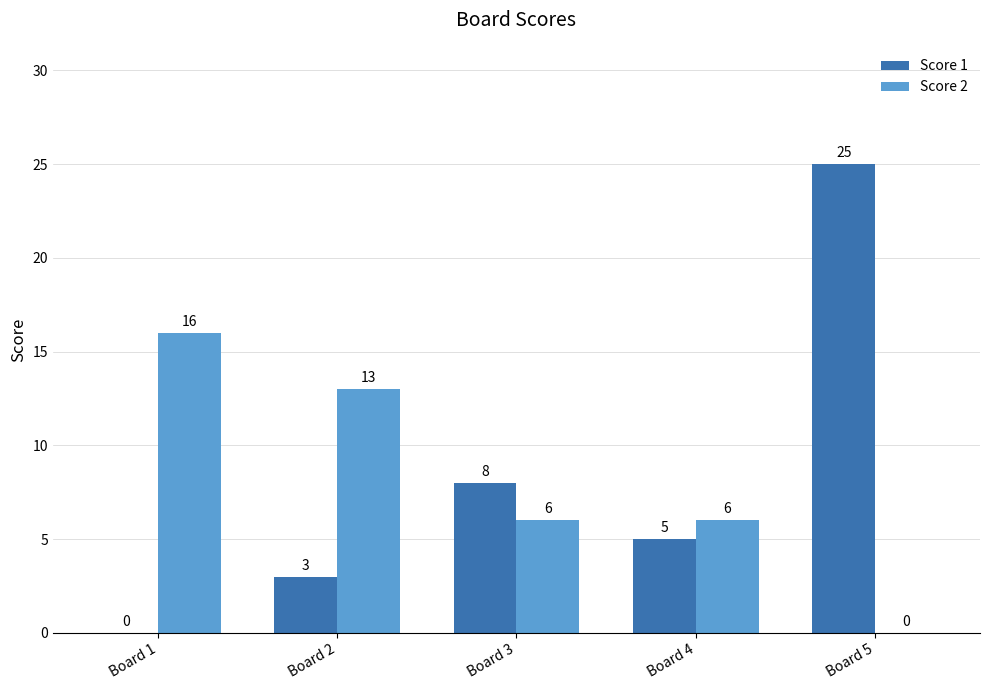

At which category does the chart reach its peak across all series?

Board 5